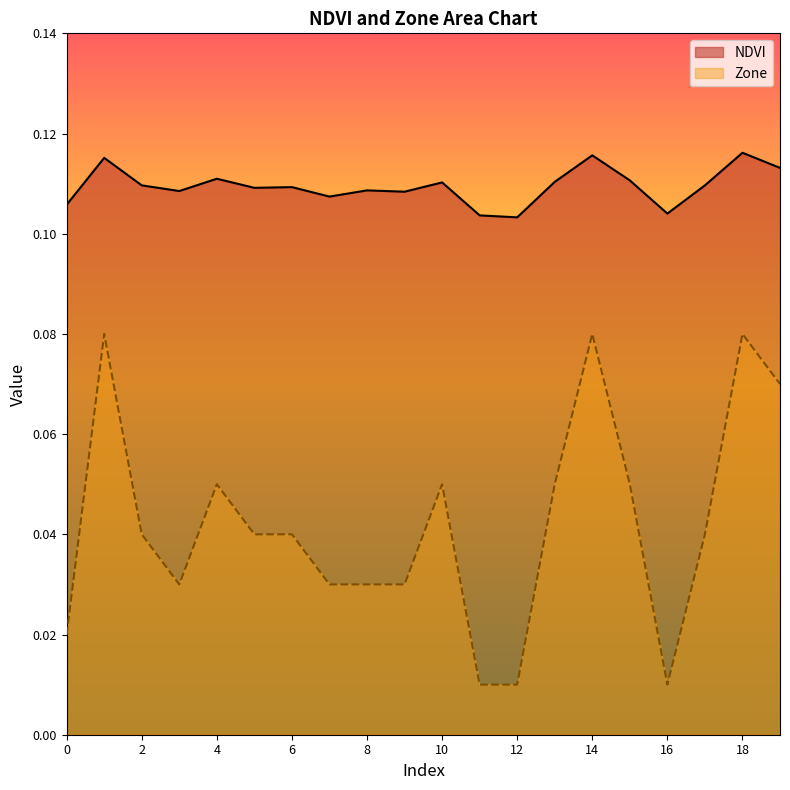

What is the average value of the NDVI series?

0.1